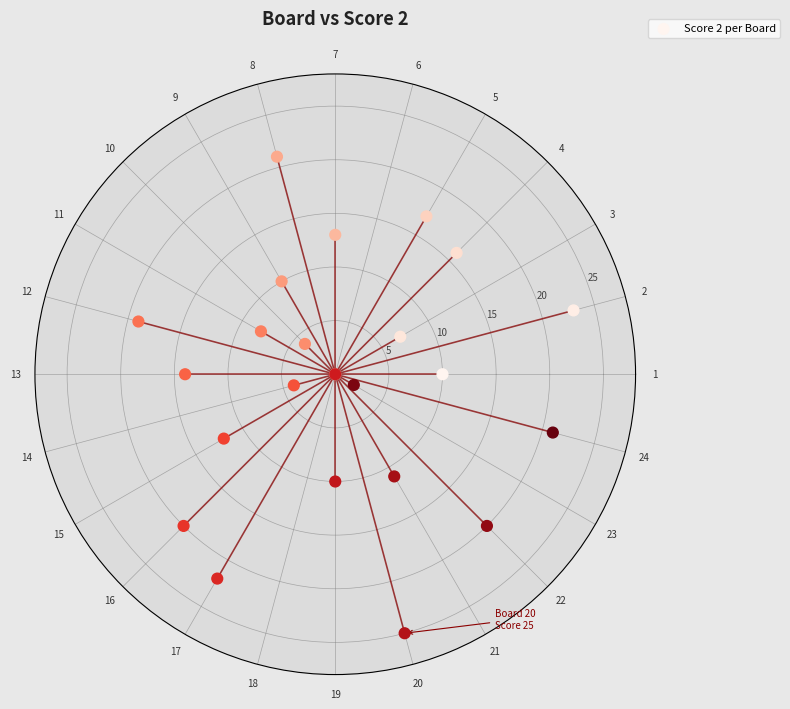

What is the range of Y values (max minus min)?

25